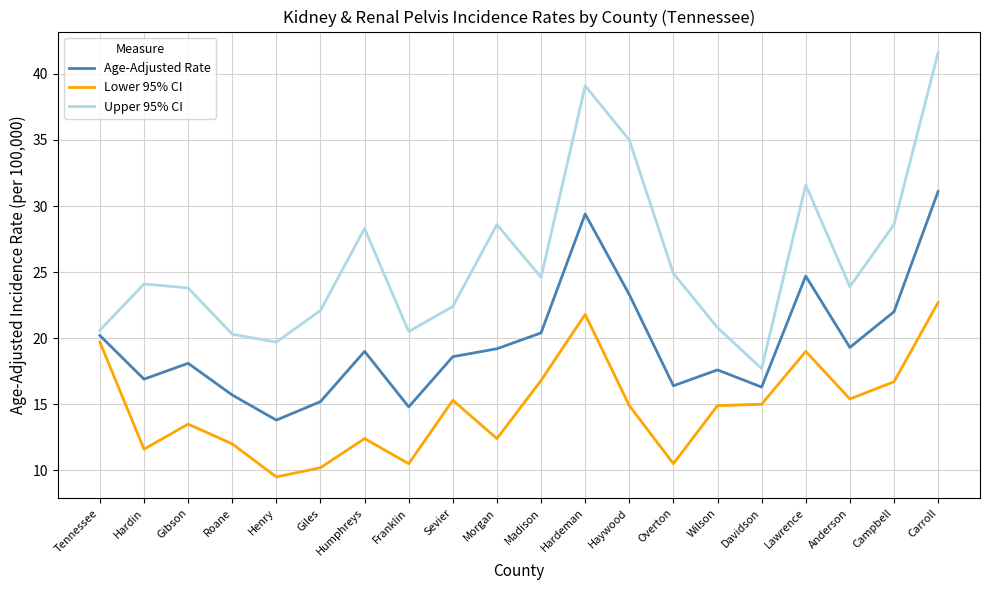

At Overton, list the series in order from largest to smallest.

Upper 95% CI, Age-Adjusted Rate, Lower 95% CI